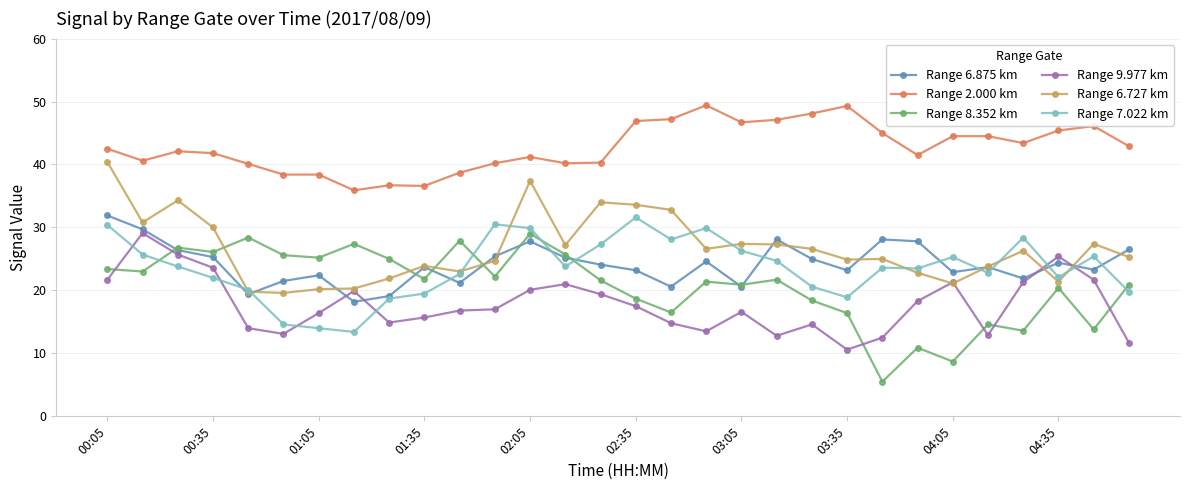

How many intersections are there between Range 7.022 km and Range 9.977 km?

6